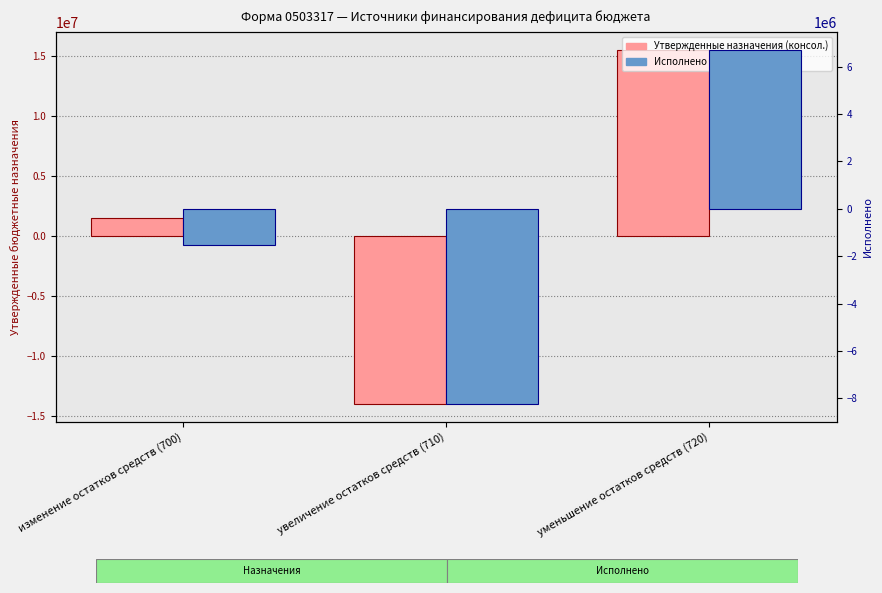

Does the chart contain any negative values?

Yes